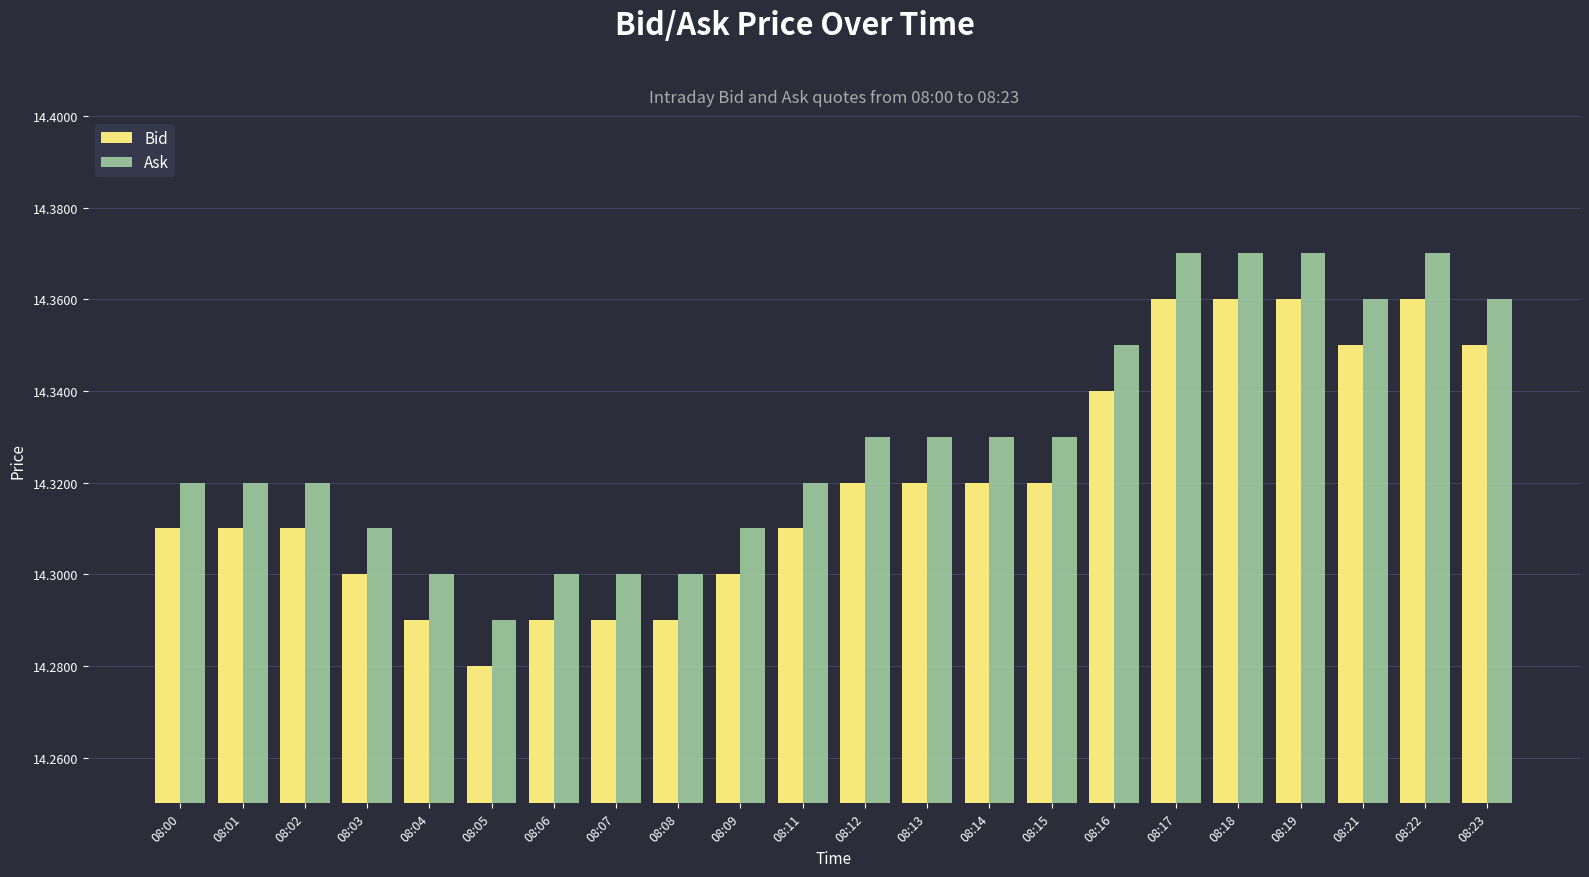

Is the value of Bid at 08:02 greater than the value of Ask at 08:04?

Yes